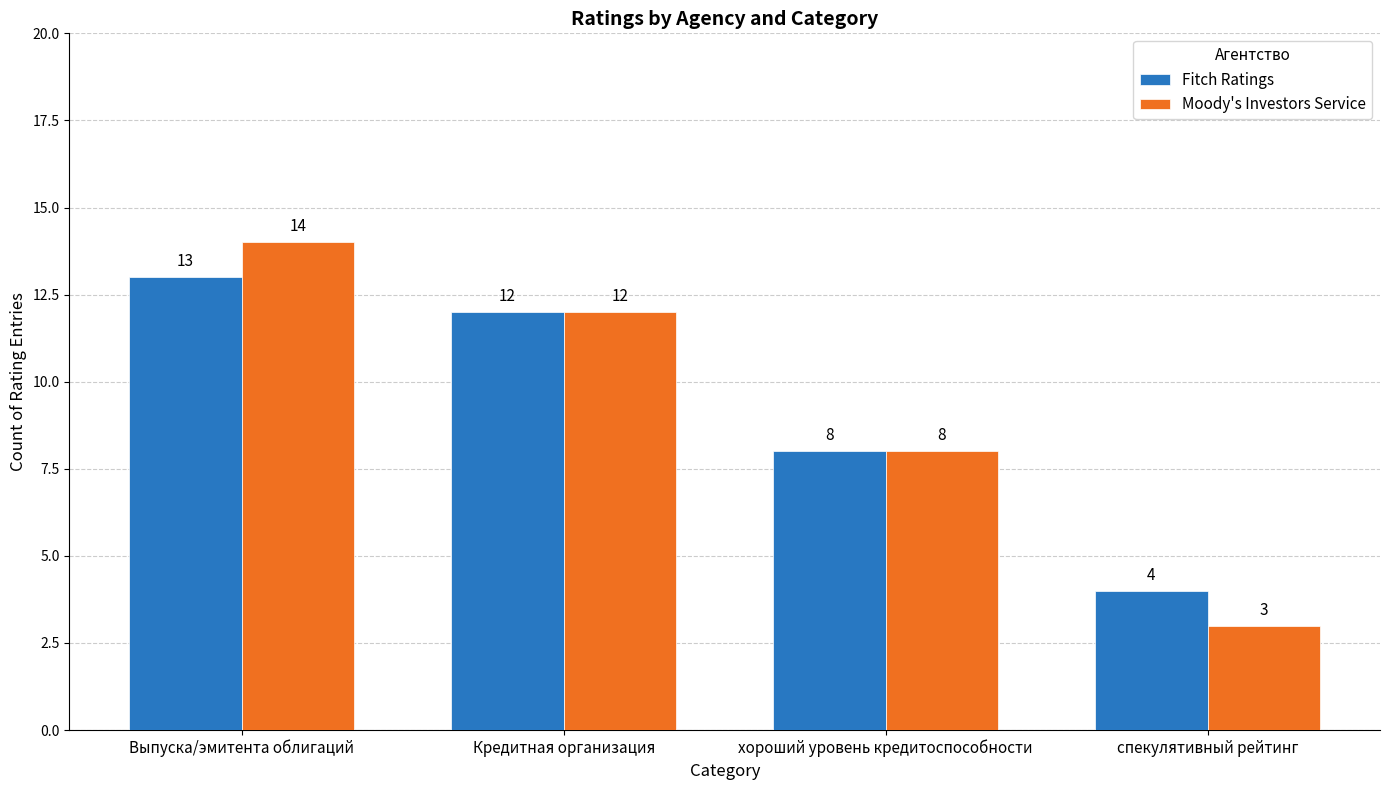

Reading left to right, transcribe all the data shown in this chart.

Fitch Ratings: 13	12	8	4
Moody's Investors Service: 14	12	8	3